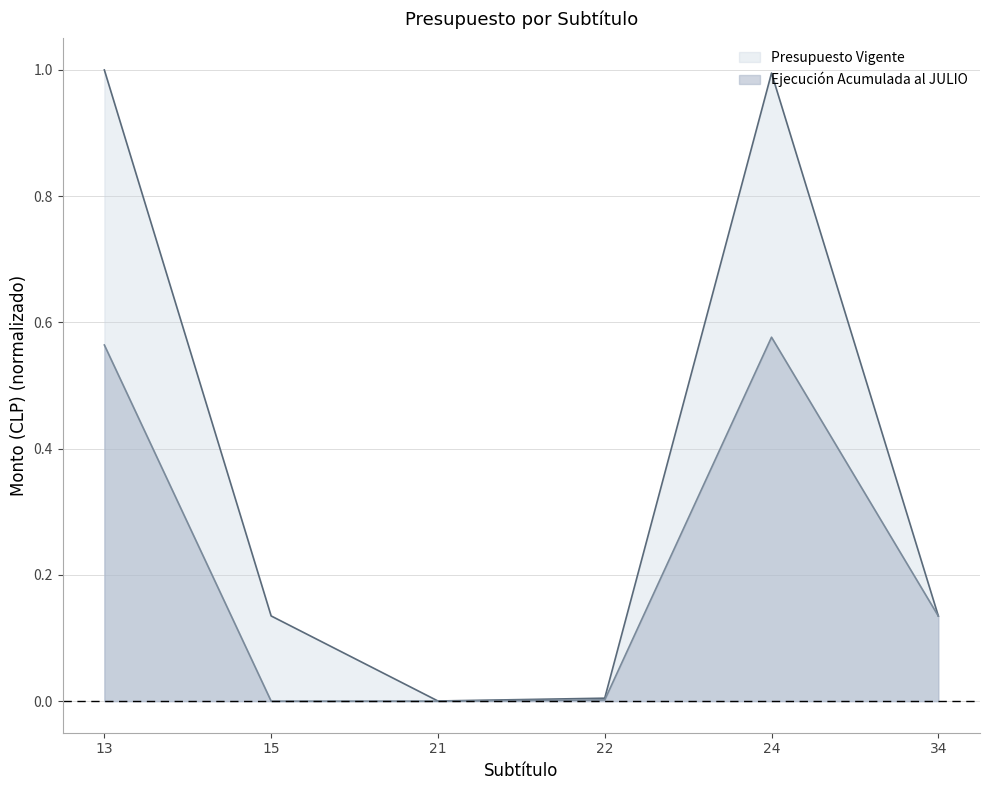

Rank the categories by Presupuesto Vigente value from highest to lowest.

13, 24, 15, 34, 22, 21